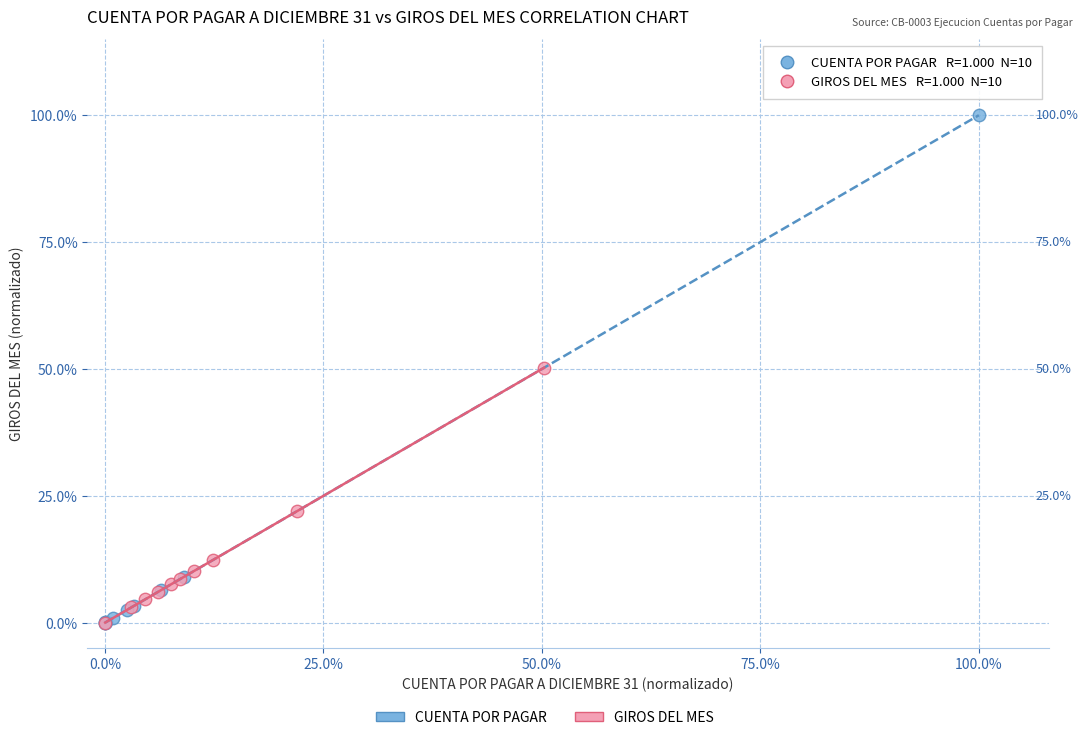

Which series has the largest Y range (max minus min)?

CUENTA POR PAGAR